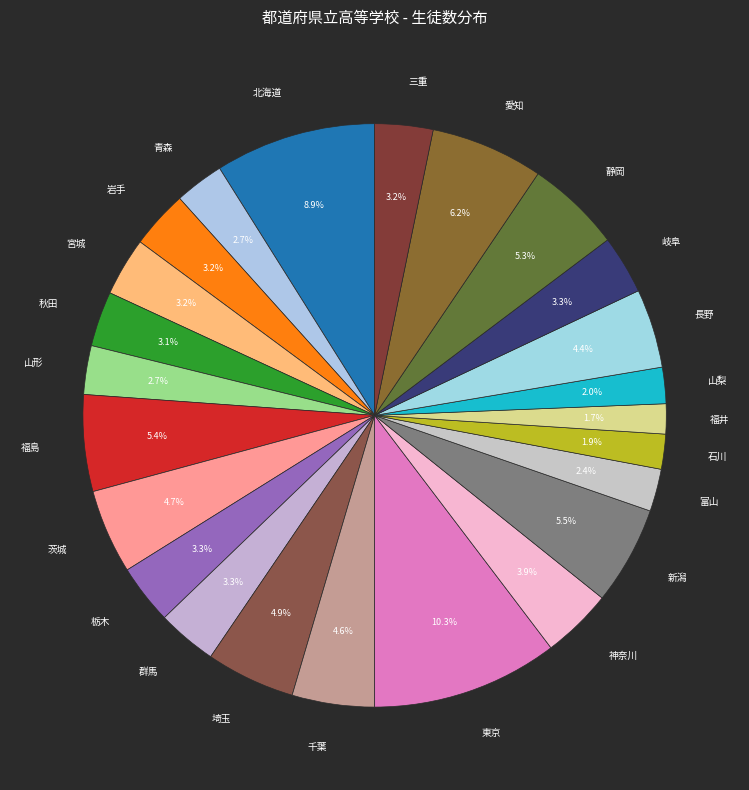

Approximately how many times larger is the value at 山梨 compared to 茨城?

0.4